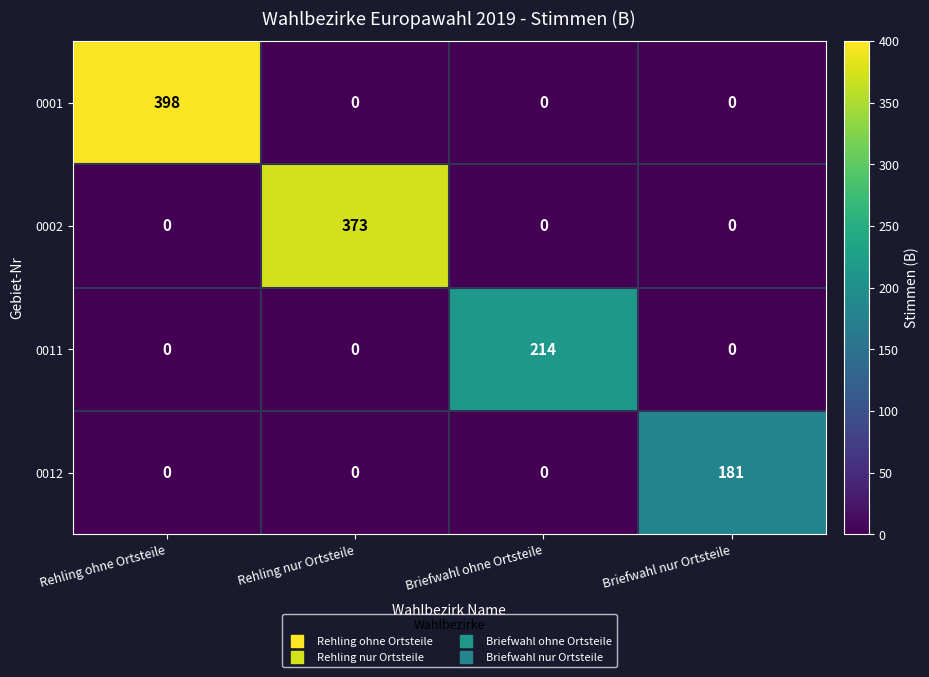

What is the maximum value for 0001?

398